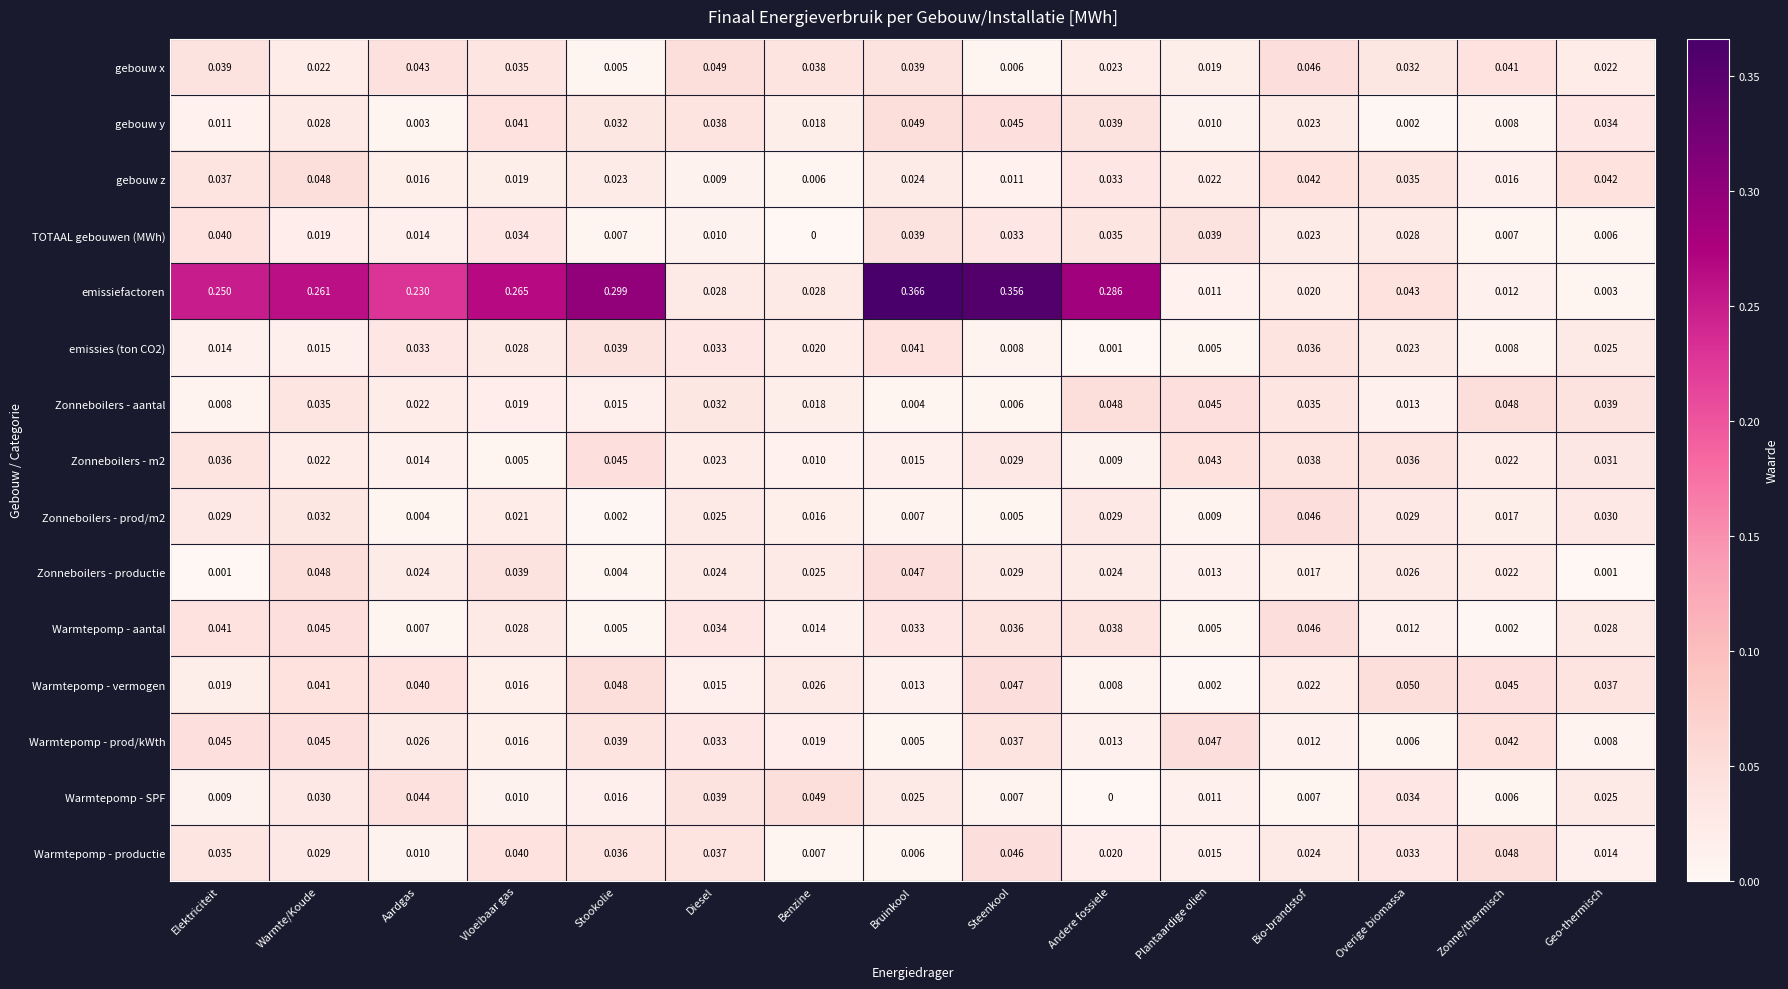

Where is TOTAAL gebouwen (MWh) nearest to the value 0?

Benzine